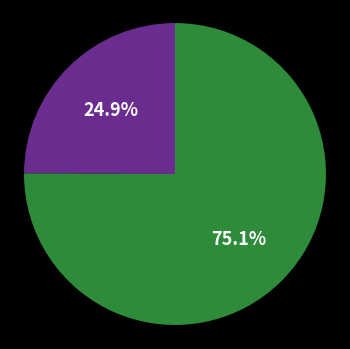

Does any single category account for the majority?

Yes